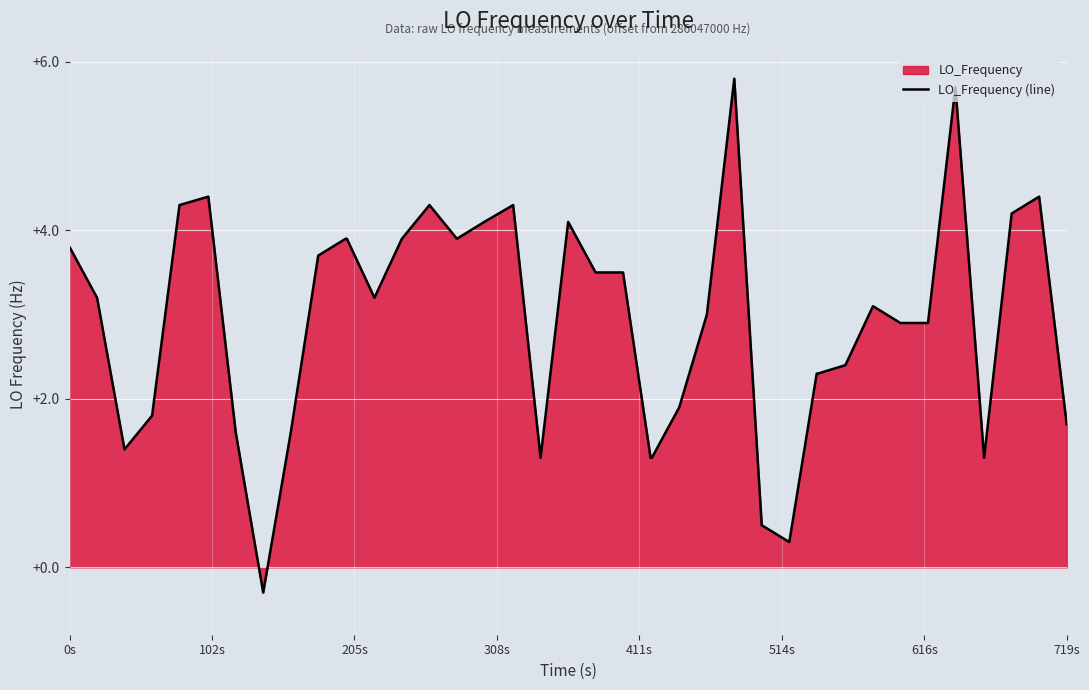

What is the maximum value shown in the chart?

5.8